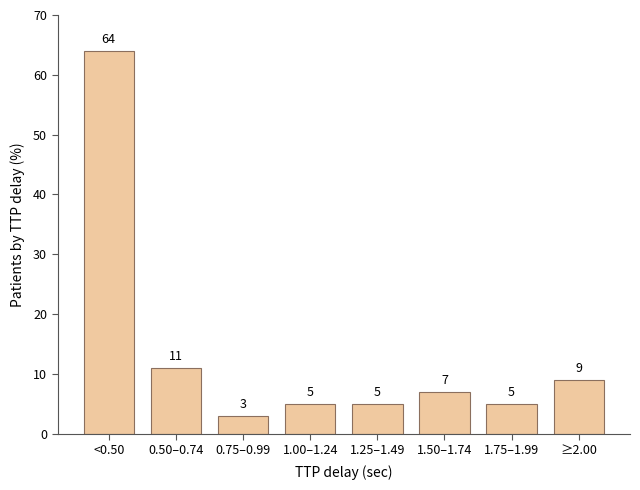

Reading right to left, what are all the values shown in this chart?

≥2.00=9	1.75–1.99=5	1.50–1.74=7	1.25–1.49=5	1.00–1.24=5	0.75–0.99=3	0.50–0.74=11	<0.50=64